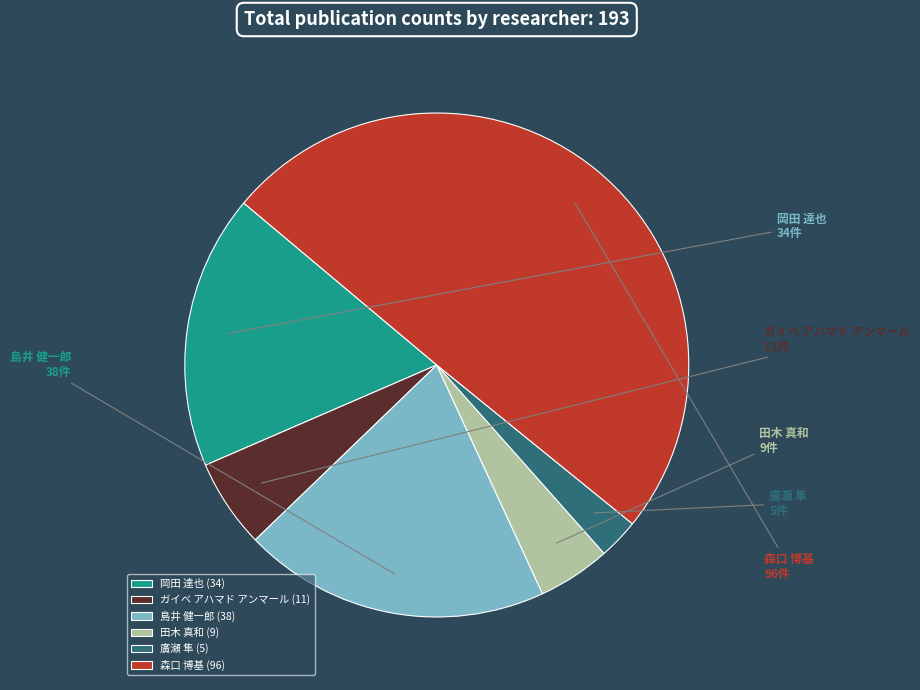

What is the ratio of the value at 田木 真和 to the value at 森口 博基?

0.1